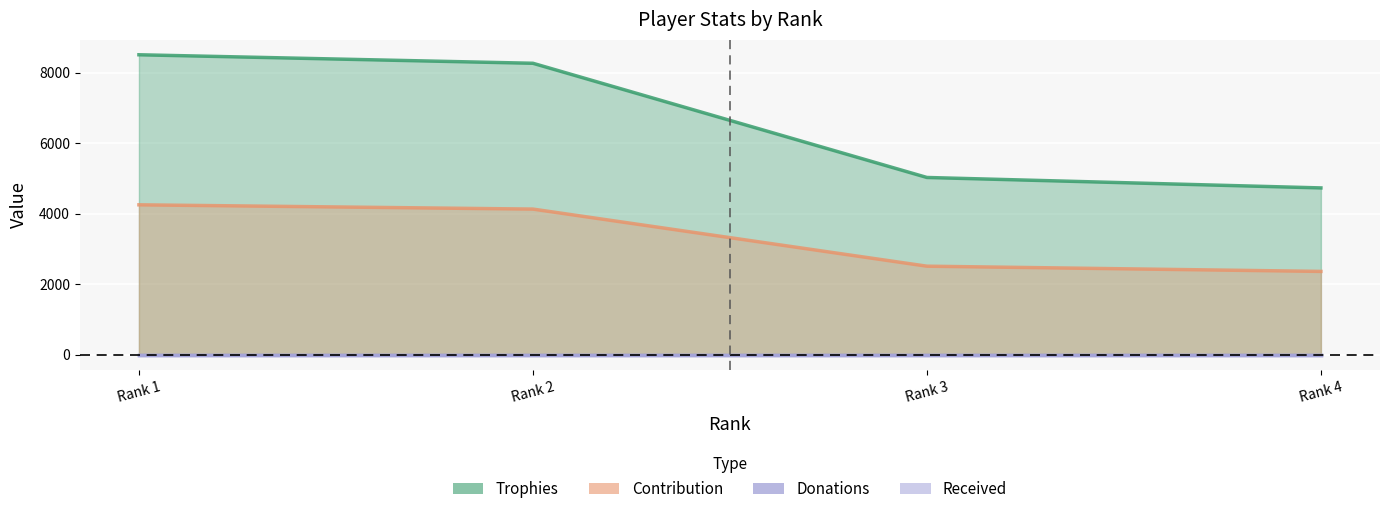

The value of Contribution at Rank 2 is 5766. True or false?

False